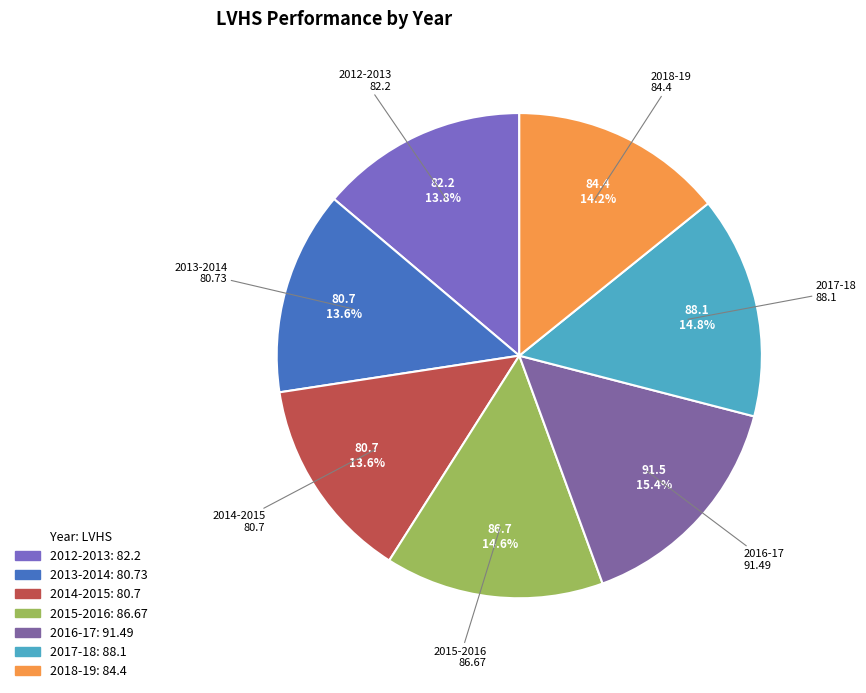

Approximately how many times larger is the value at 2017-18 compared to 2012-2013?

1.1